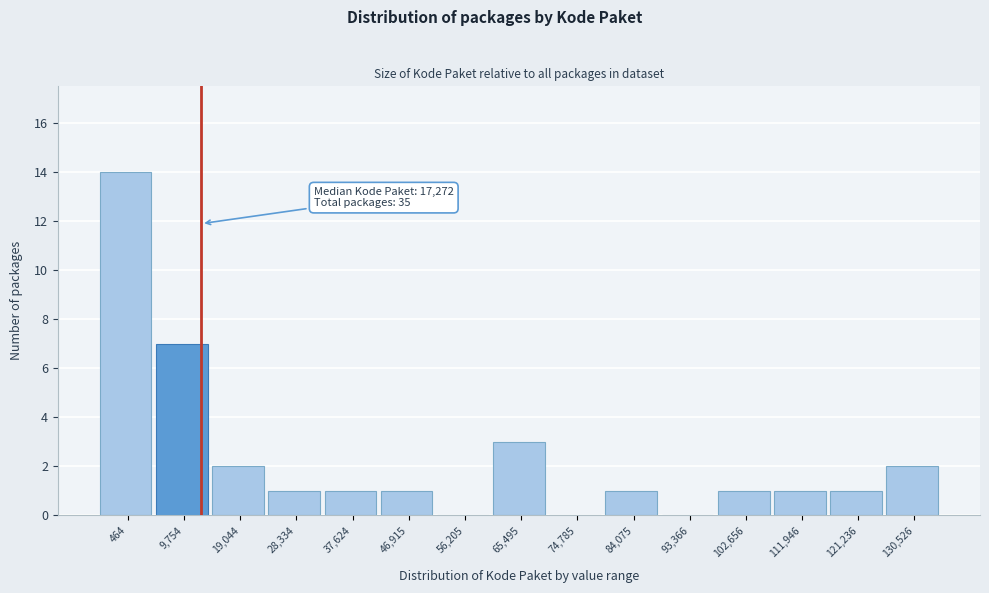

Reading left to right, extract all data points from this chart.

464=14	9,754=7	19,044=2	28,334=1	37,624=1	46,915=1	56,205=0	65,495=3	74,785=0	84,075=1	93,366=0	102,656=1	111,946=1	121,236=1	130,526=2